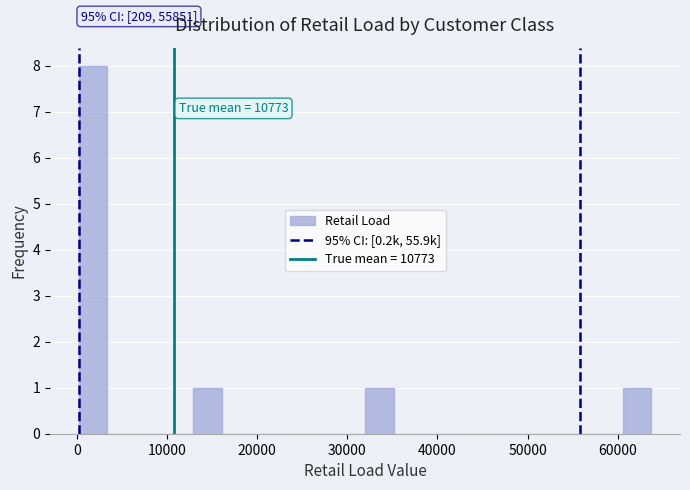

Read against the x-axis, roughly where is the centre of the tallest bar?

2000